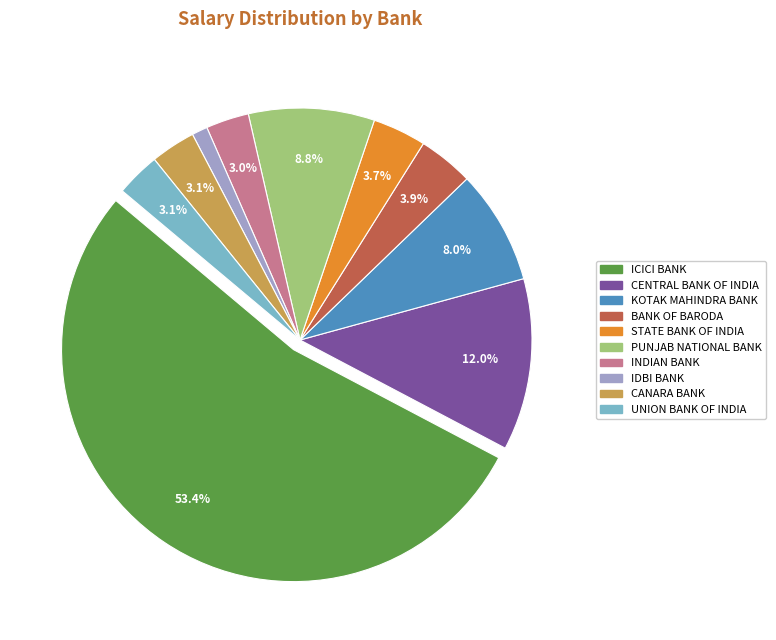

Combined, do ICICI BANK and CANARA BANK account for over 50%?

Yes